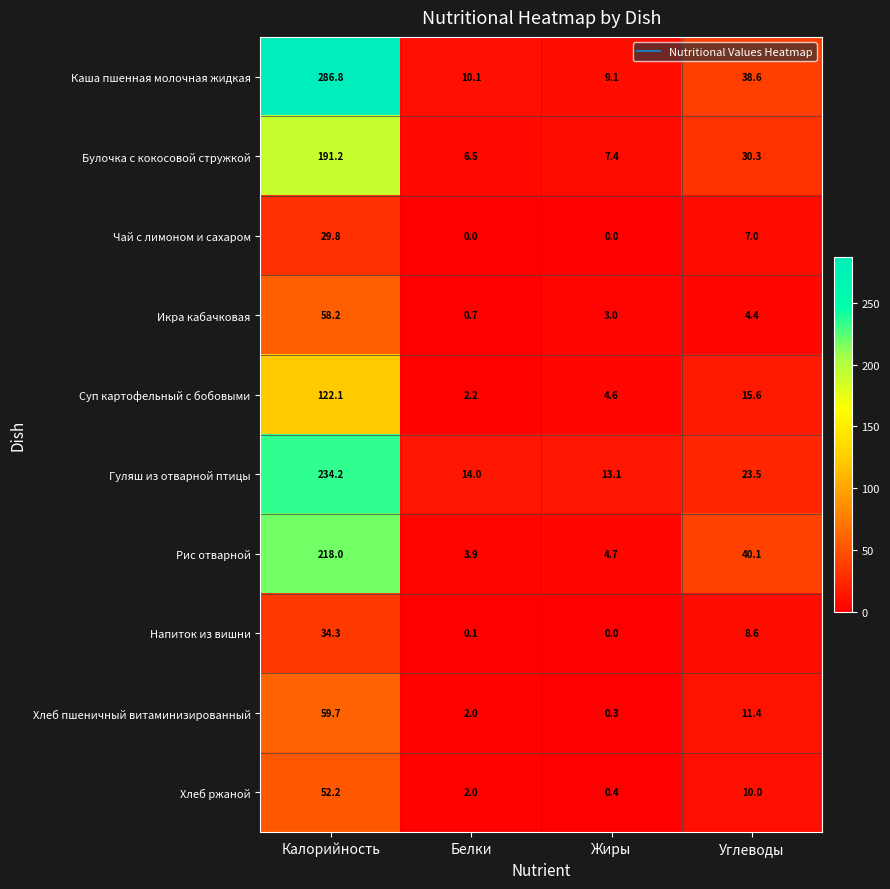

List the labels in order of Булочка с кокосовой стружкой value, smallest first.

Белки, Жиры, Углеводы, Калорийность